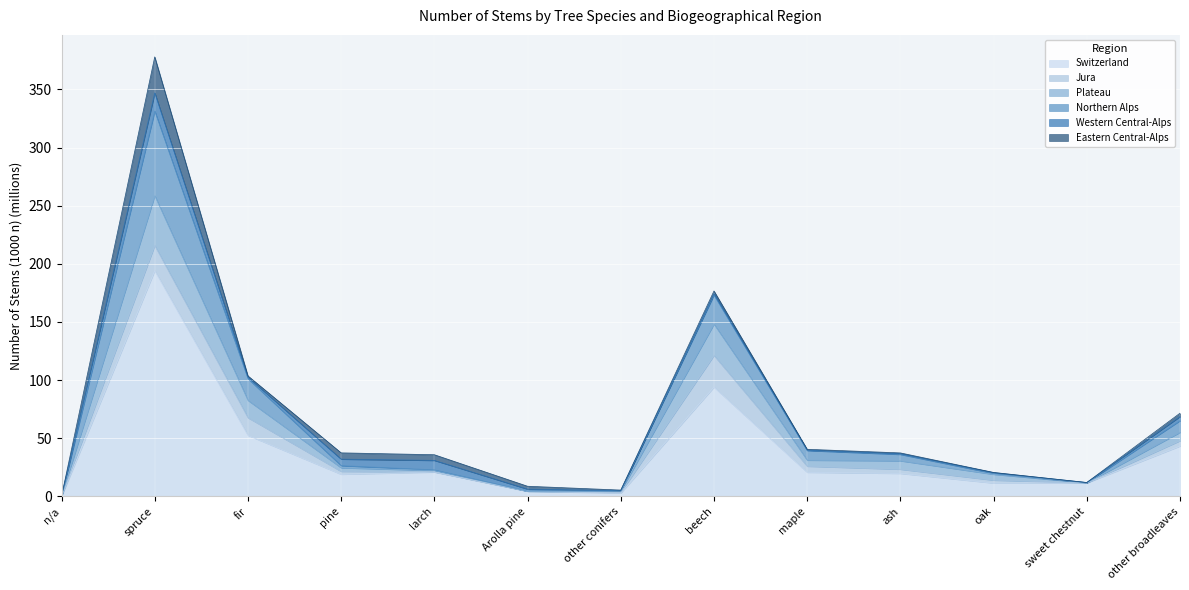

True or false: Plateau has a value of 30.5 at ash.

True